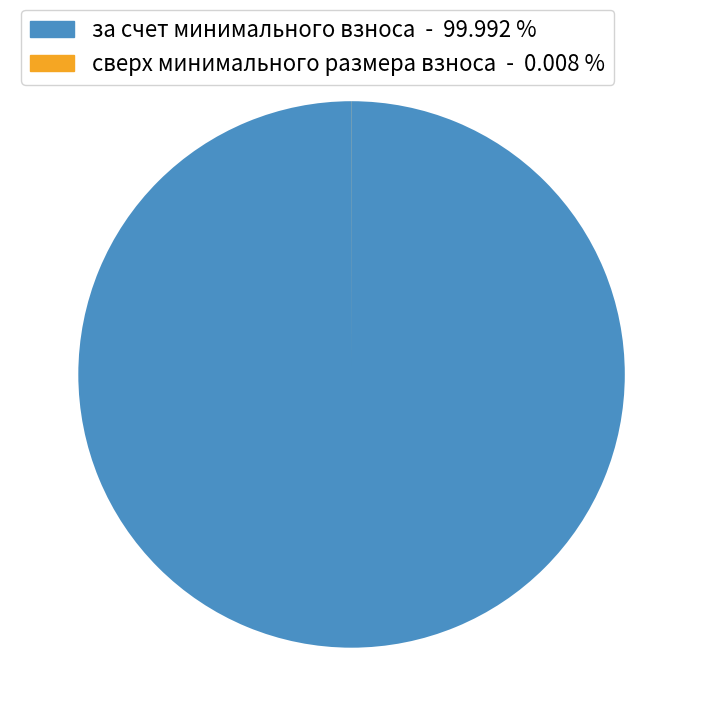

Does any single category account for the majority?

Yes